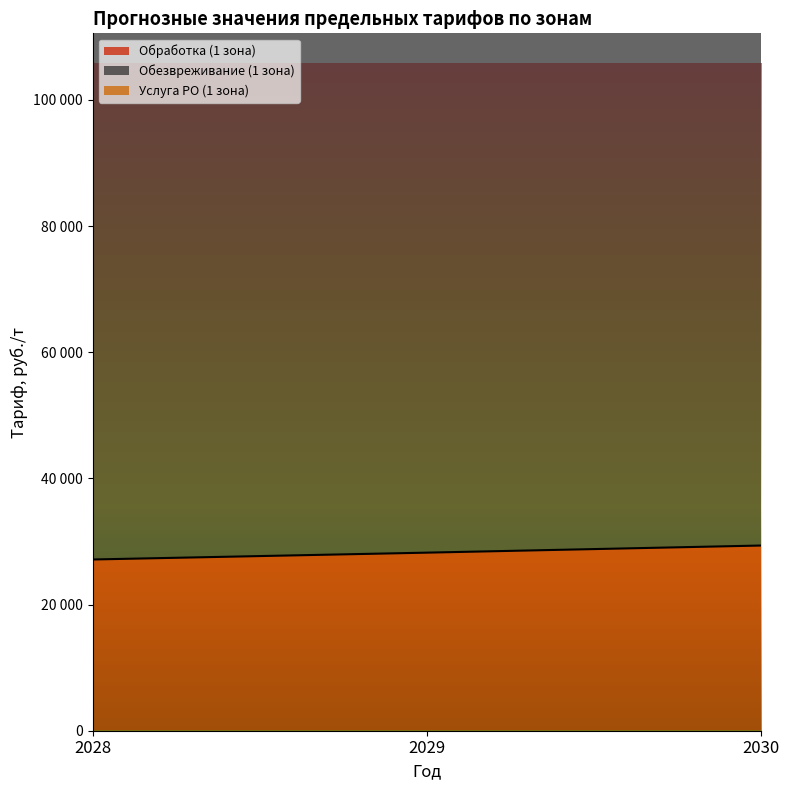

List the series in order of their peak value, lowest first.

Обработка (1 зона), Обезвреживание (1 зона), Услуга РО (1 зона)